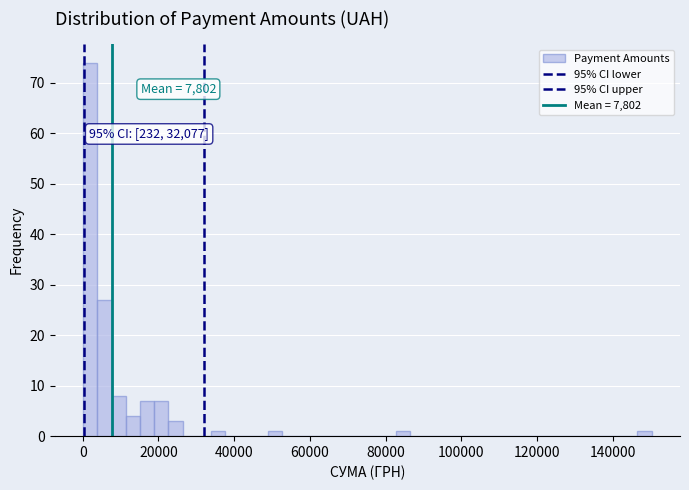

Around what value on the x-axis is the tallest bar? Give the approximate position of its centre, as read against the axis.

2000